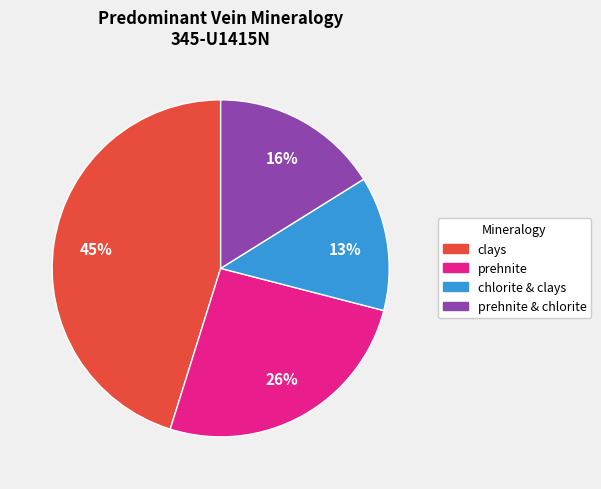

What is the ratio of the value at clays to the value at chlorite & clays?

3.5